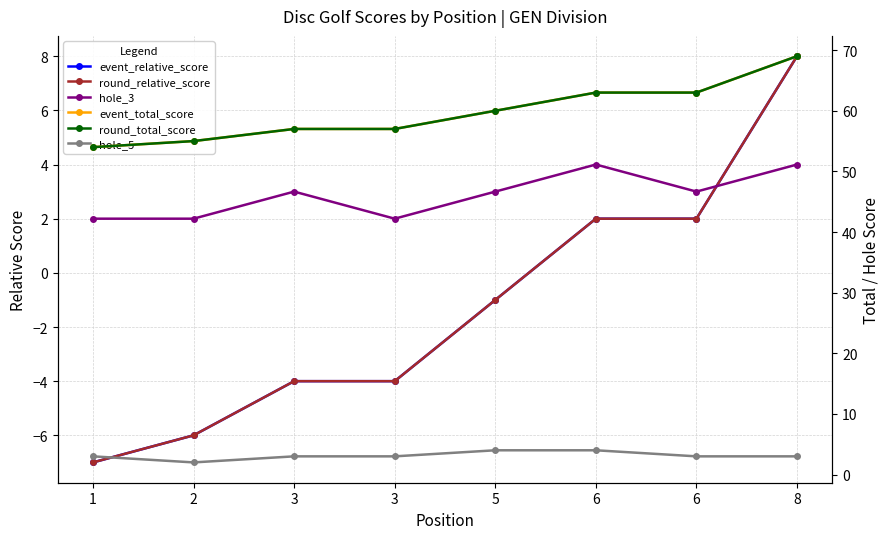

Between 1 and 5, which series saw the biggest shift?

event_relative_score